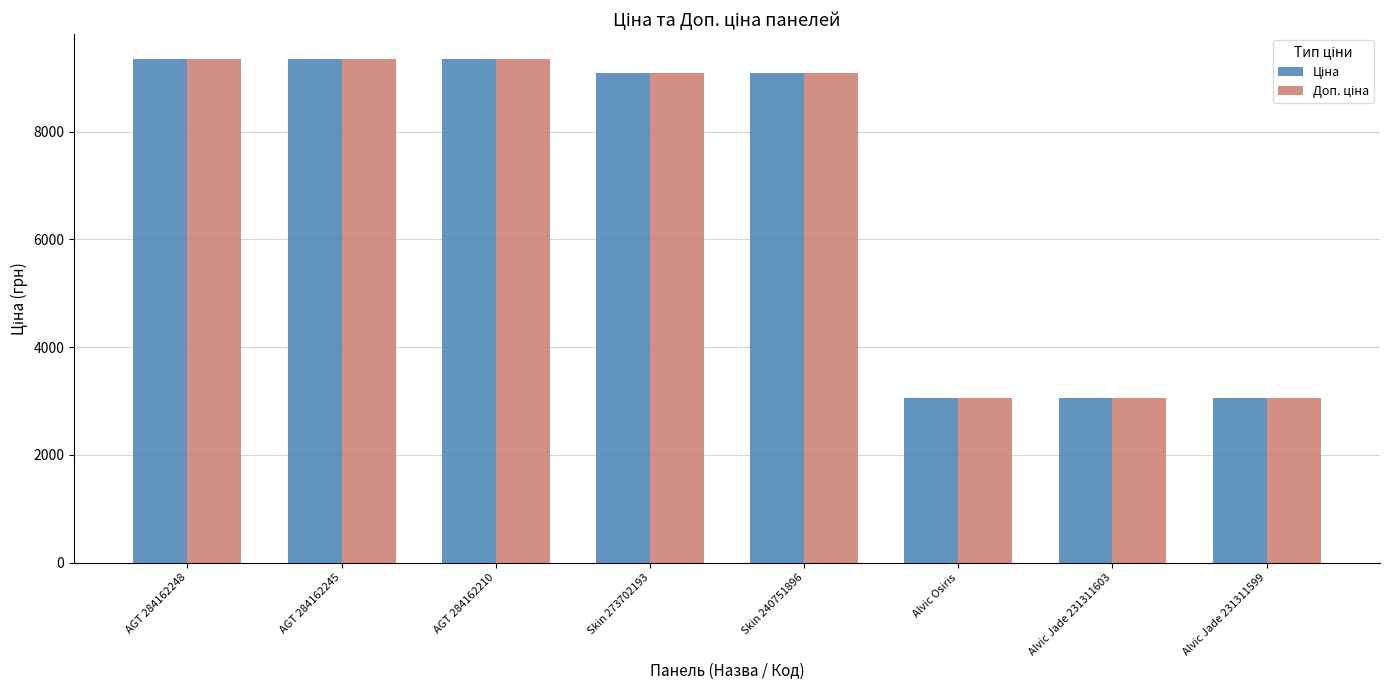

What is the greatest value displayed?

9342.0